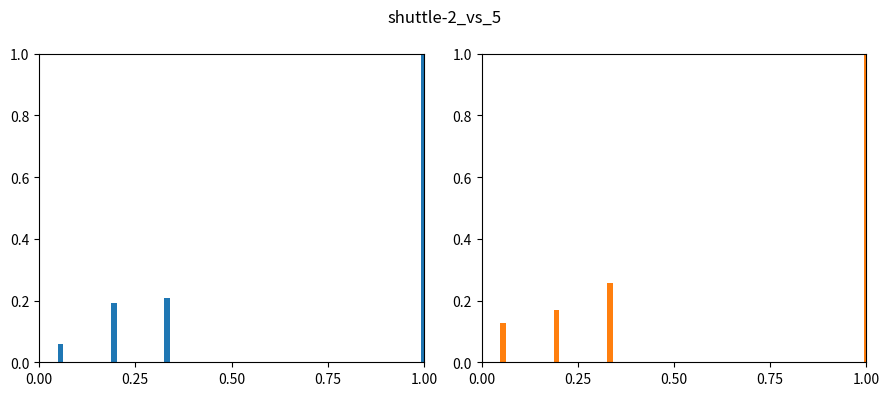

How many series are shown in this chart?

2